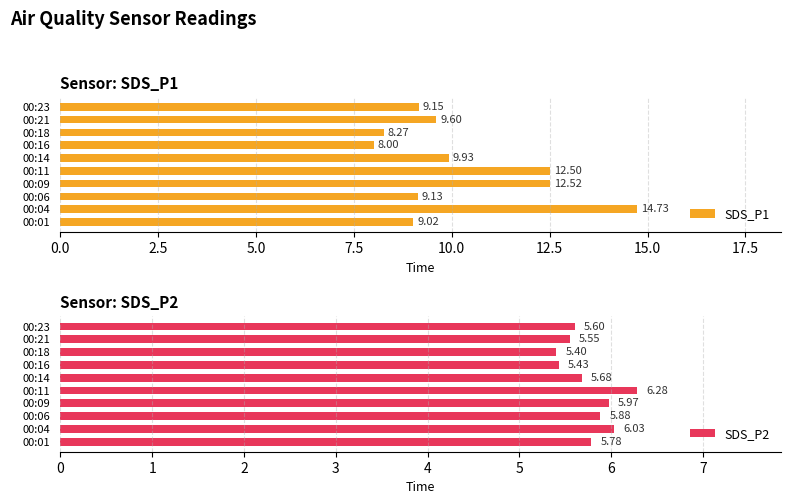

List the labels in order of SDS_P1 value, largest first.

00:04, 00:09, 00:11, 00:14, 00:21, 00:23, 00:06, 00:01, 00:18, 00:16